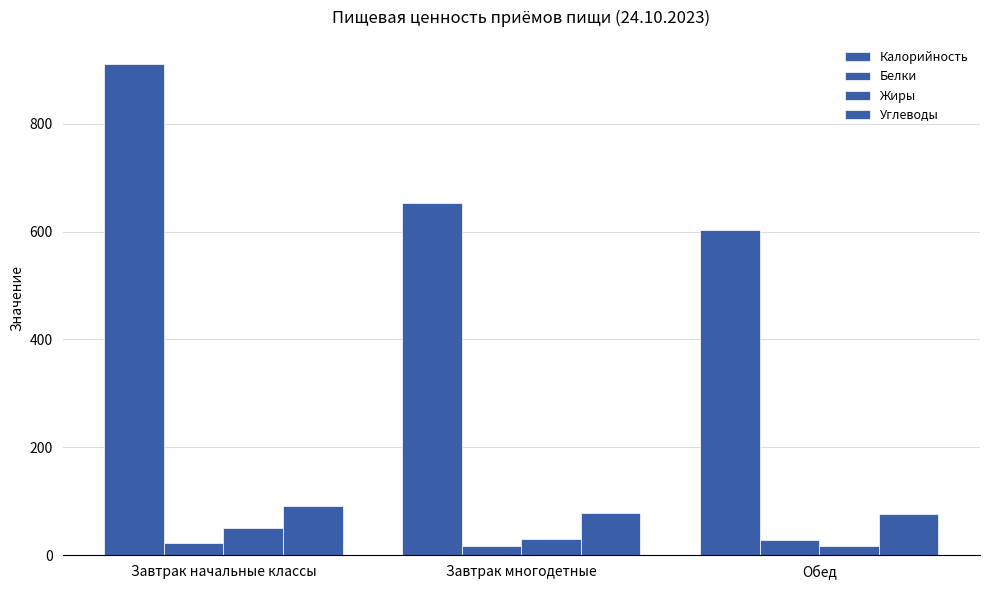

How many series are shown in this chart?

4